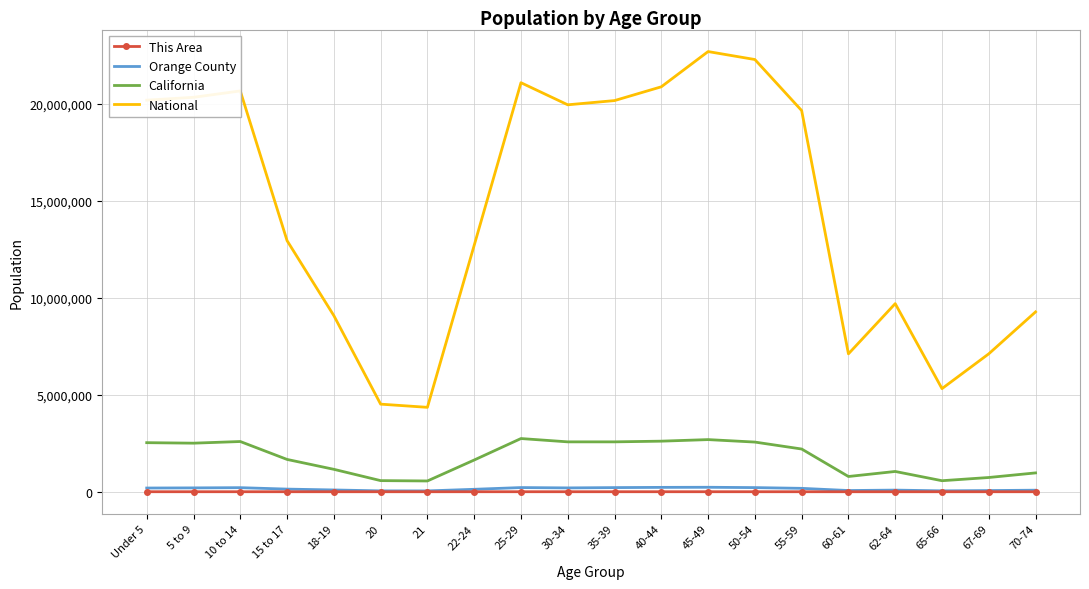

What is the average value of the National series?

14509549